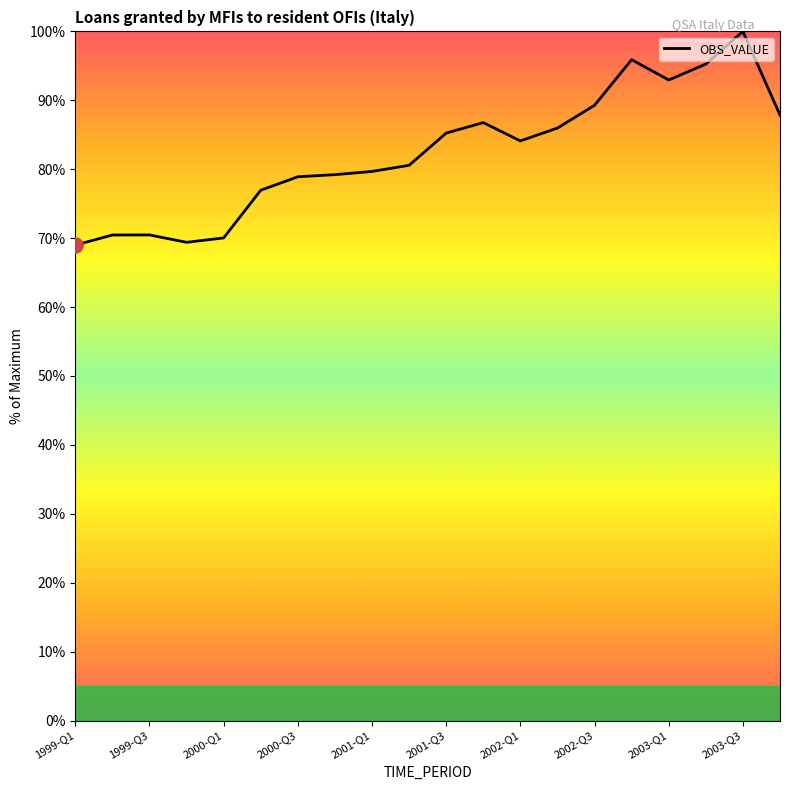

What is the maximum value shown in the chart?

100.0